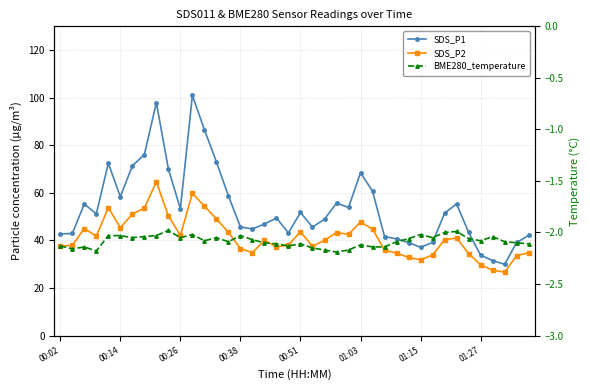

What is the spread (max minus min) of values at 00:38?

47.7